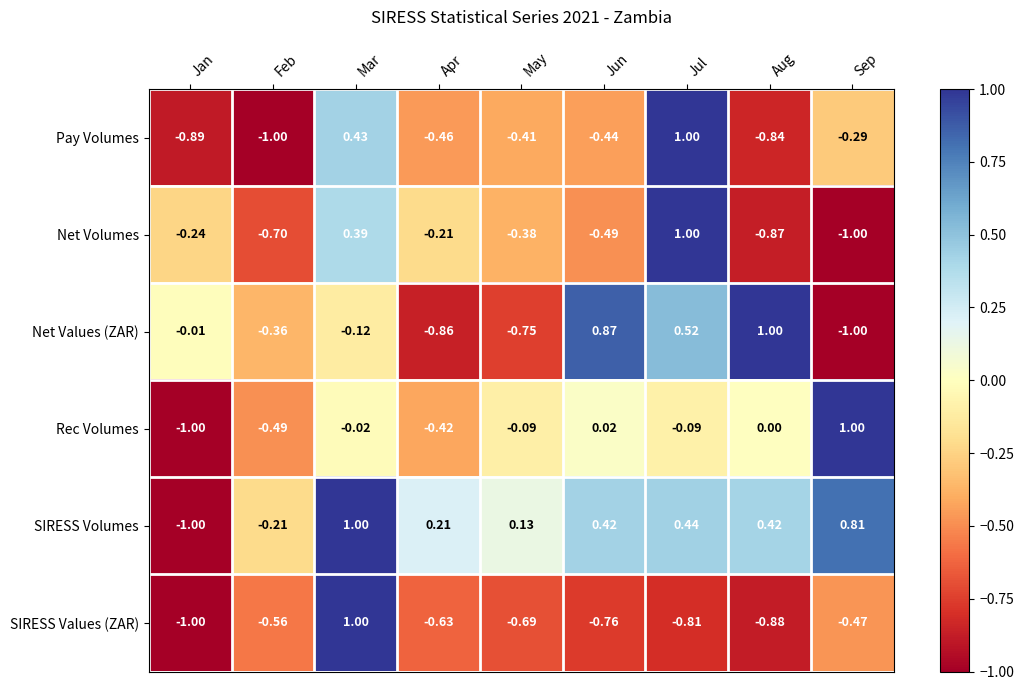

Between Apr and Jul, which series saw the biggest shift?

Pay Volumes